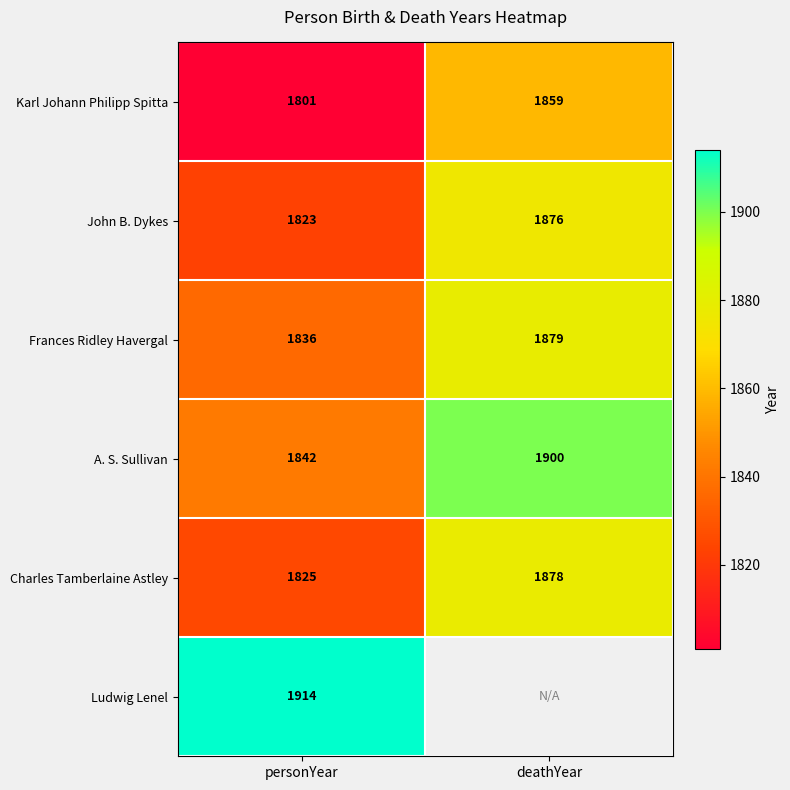

What is the lowest value of the Frances Ridley Havergal series?

1836